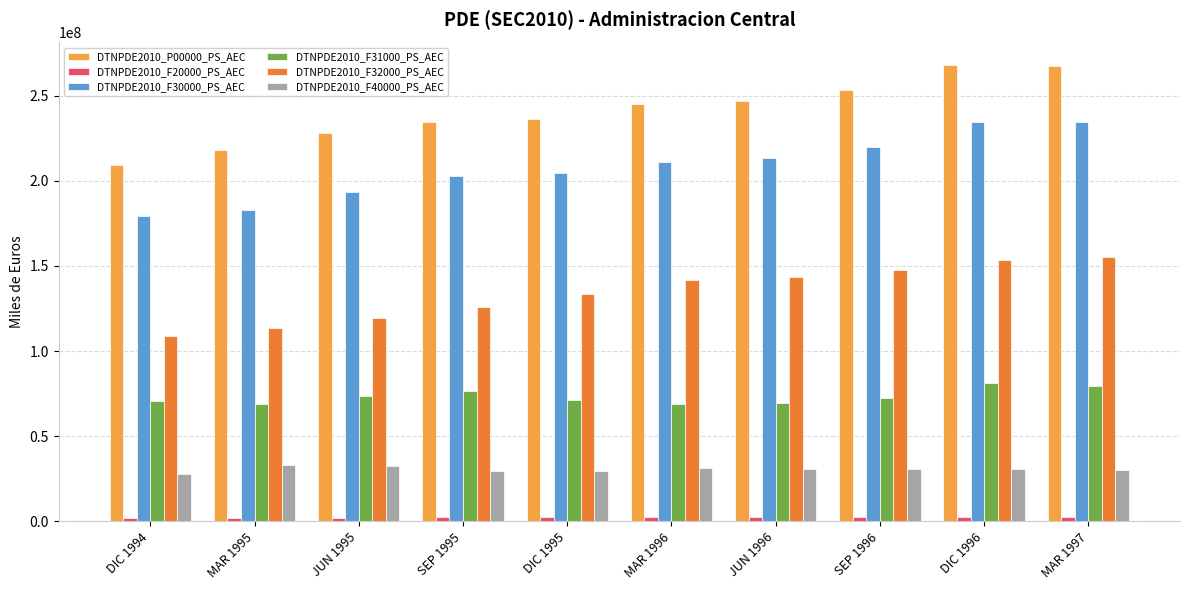

The value of DTNPDE2010_F31000_PS_AEC at DIC 1996 is 81144266. True or false?

True